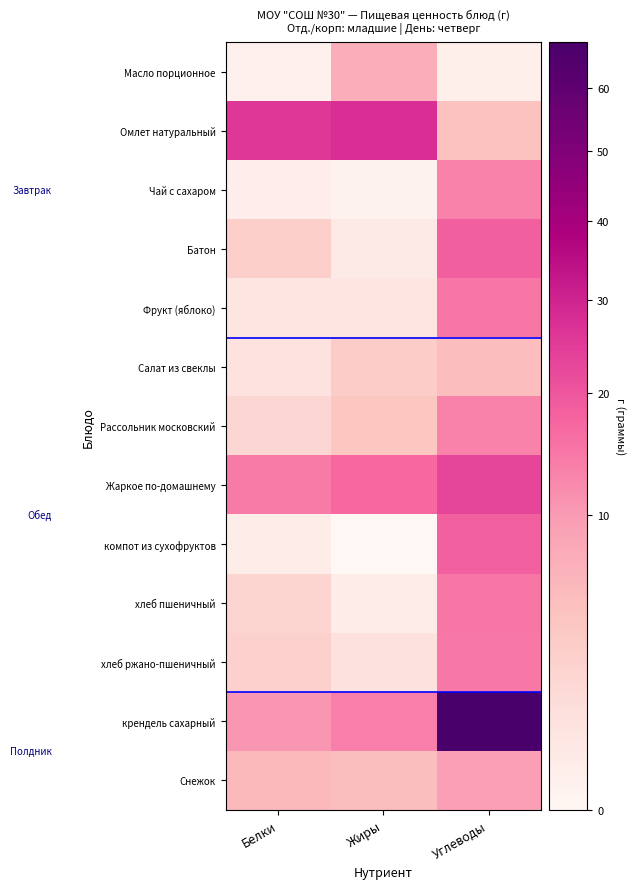

At Углеводы, list the series in order from largest to smallest.

крендель сахарный, Жаркое по-домашнему, Батон, компот из сухофруктов, хлеб пшеничный, Фрукт (яблоко), хлеб ржано-пшеничный, Рассольник московский, Чай с сахаром, Снежок, Салат из свеклы, Омлет натуральный, Масло порционное